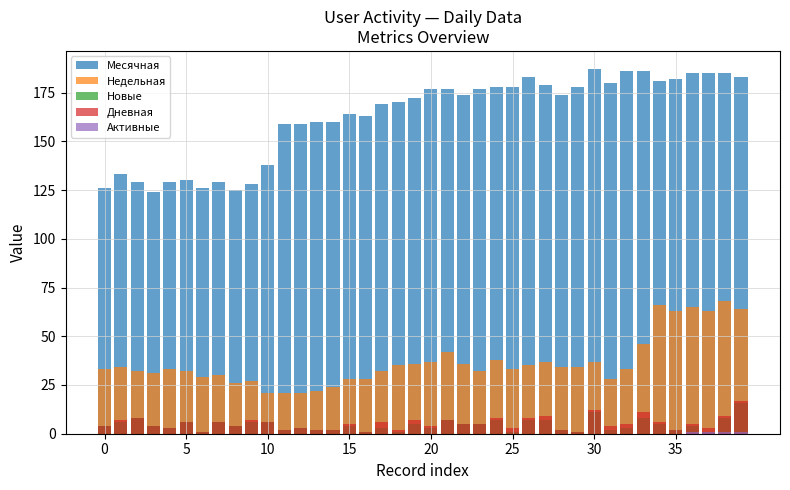

What is the label of the 28th bar from the left?

27